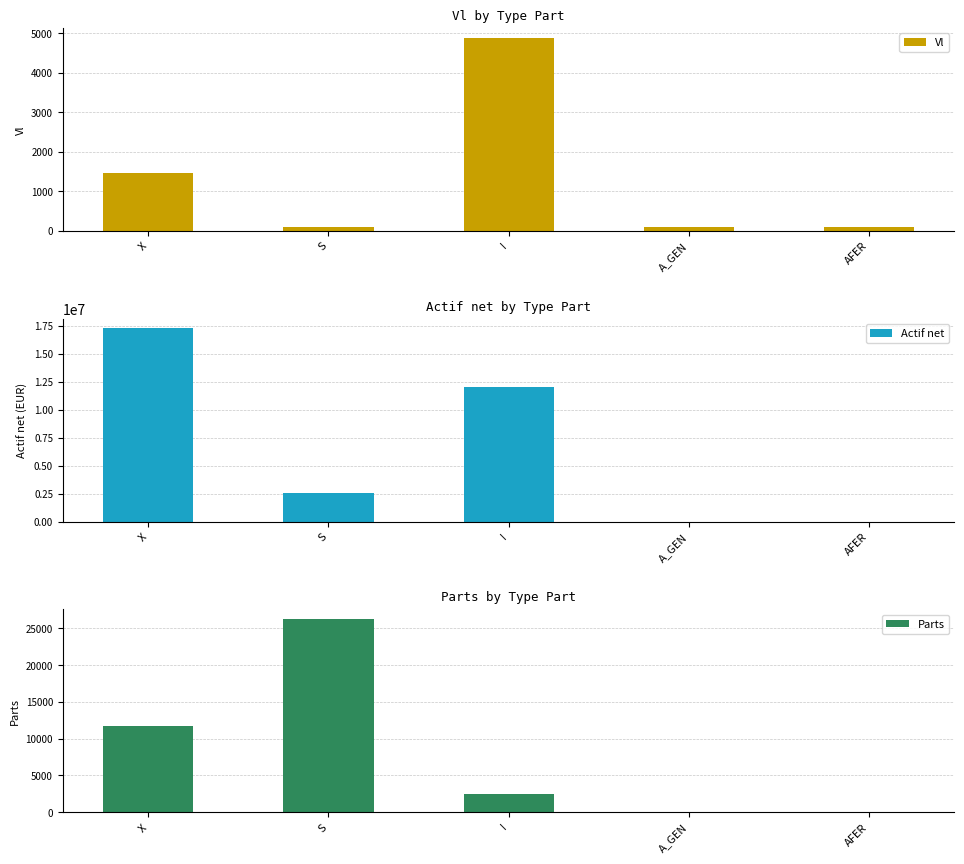

How many bars are there in total?

15